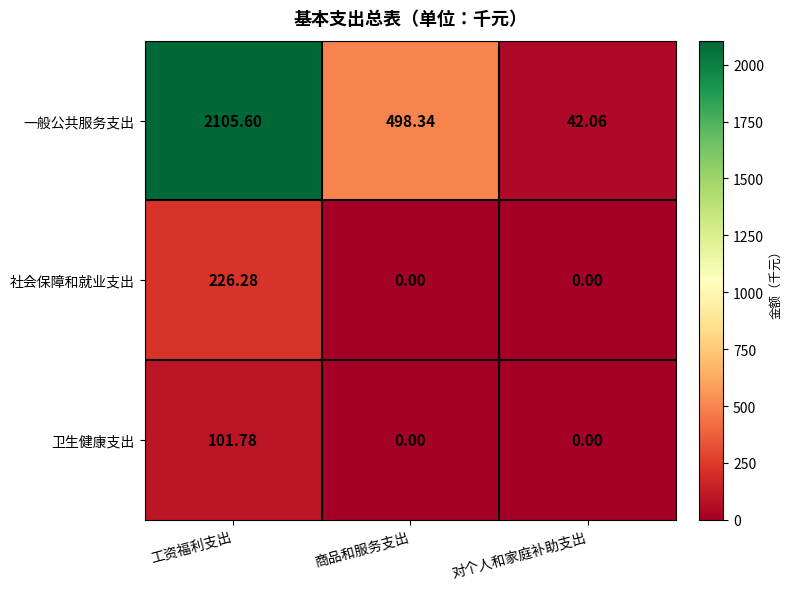

Rank the series by their maximum value, from highest to lowest.

一般公共服务支出, 社会保障和就业支出, 卫生健康支出